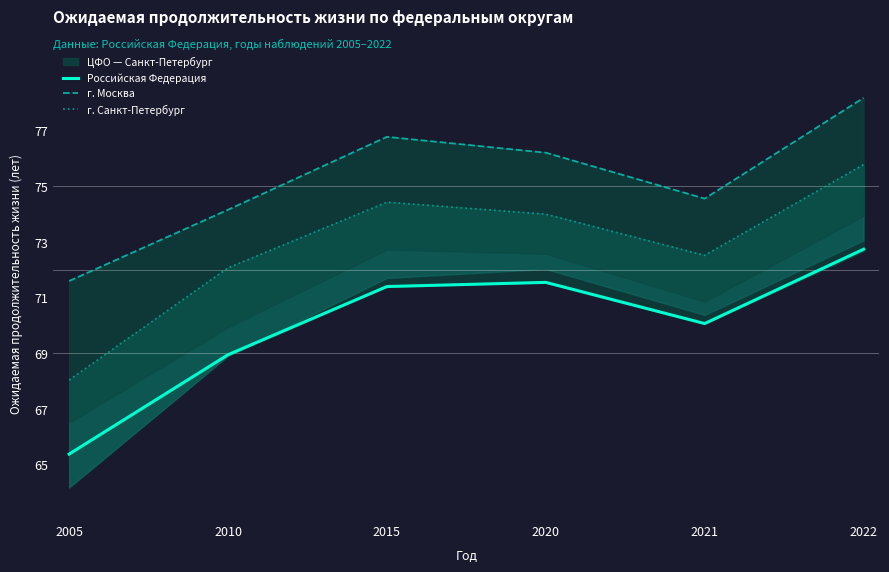

At which category is the sum across all series the highest?

2022